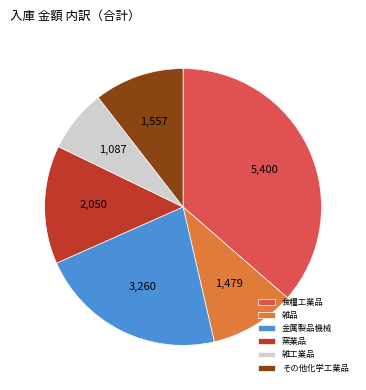

What is the ratio of the value at 雑品 to the value at 食糧工業品?

0.3